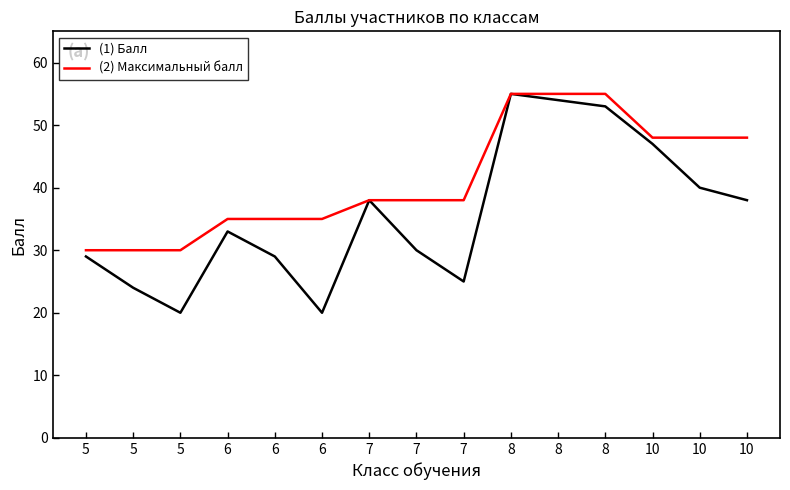

Does the chart display data point markers on the line(s)?

No